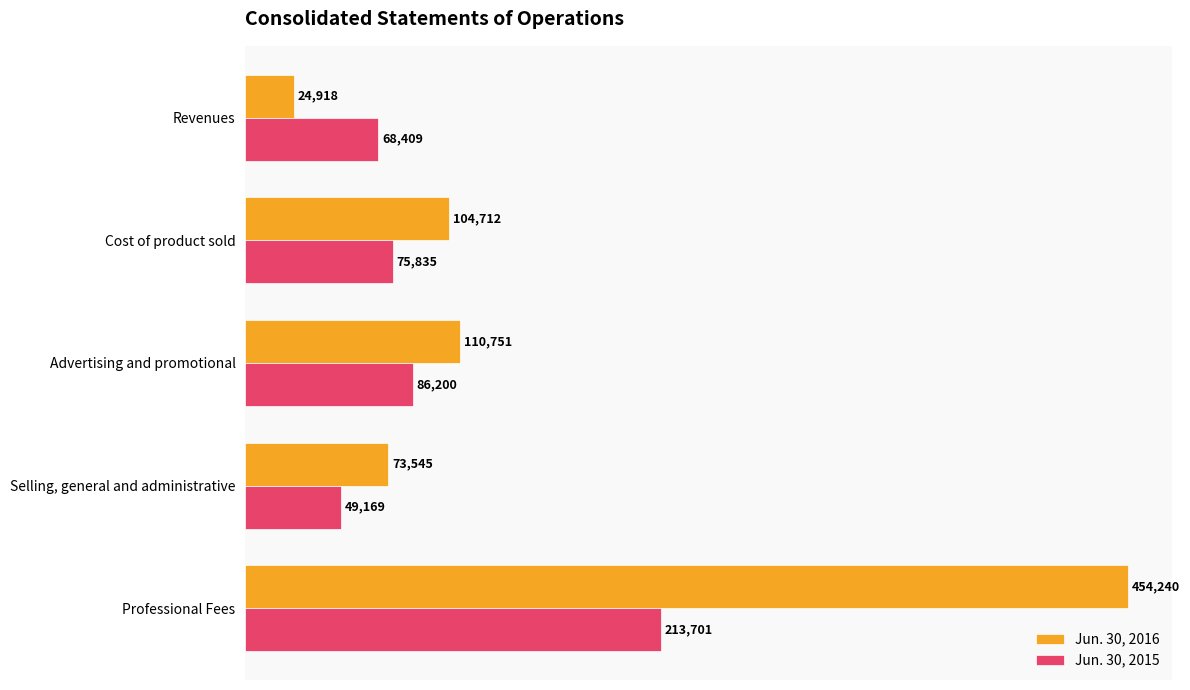

Which category has the highest value across all series?

Professional Fees